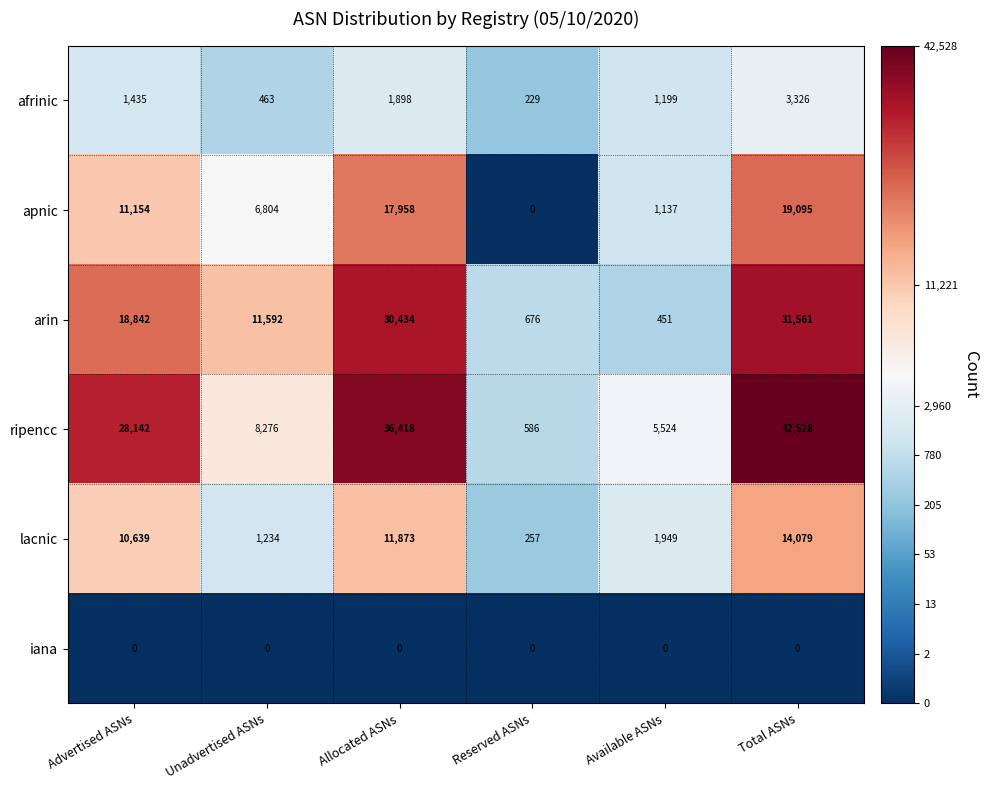

Is the value of apnic at Unadvertised ASNs greater than the value of iana at Unadvertised ASNs?

Yes